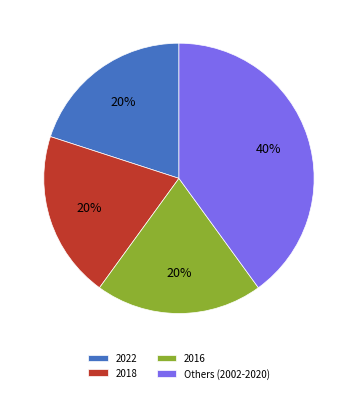

To the nearest percent, what portion does 2022 represent?

20%